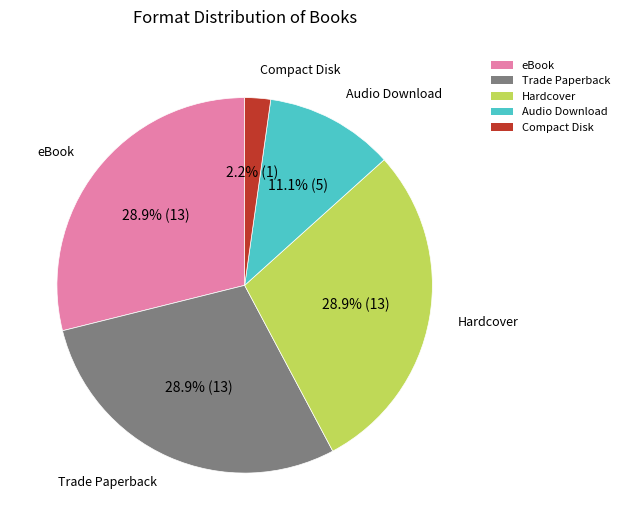

To the nearest percent, what is the combined percentage of eBook and Hardcover?

58%